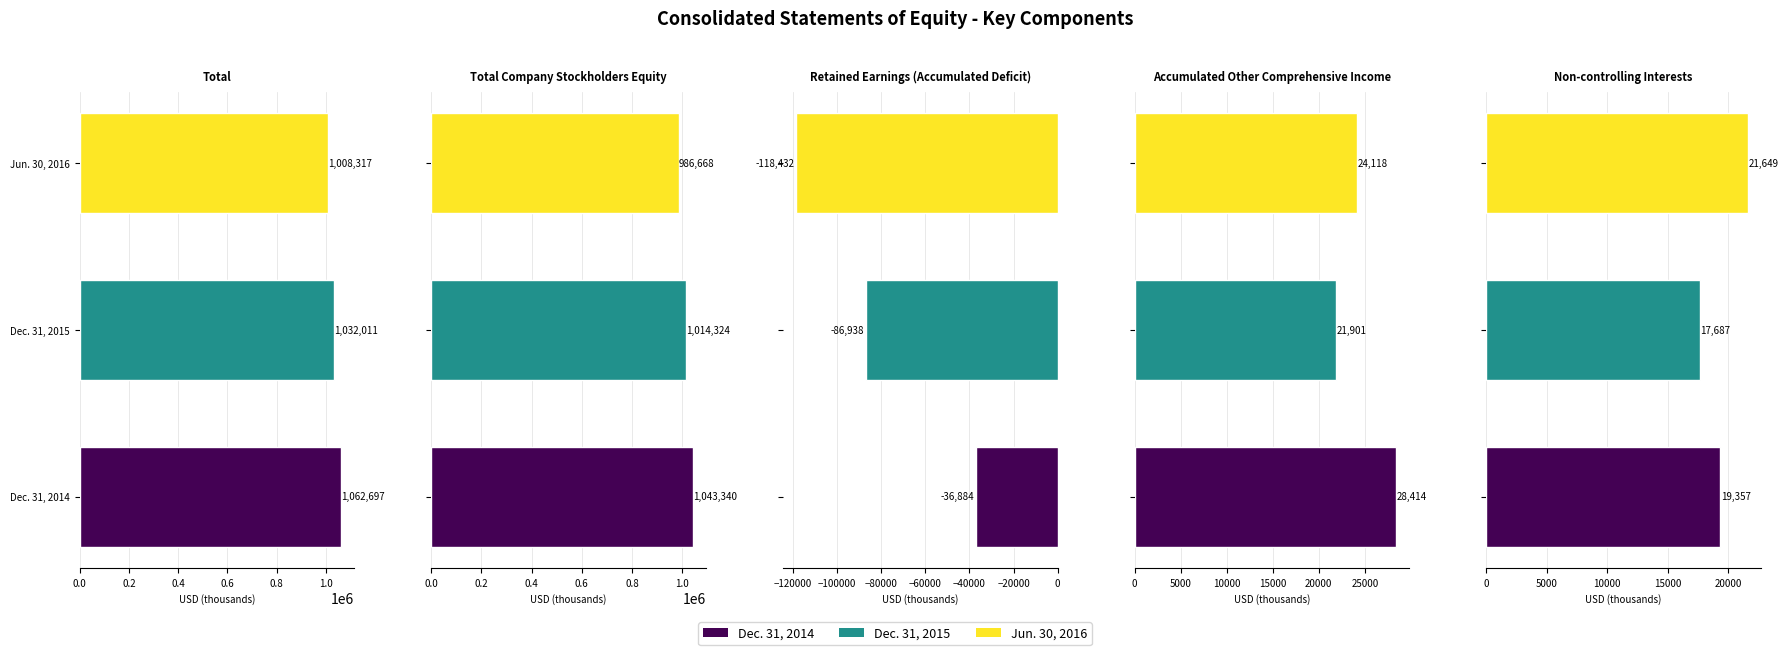

Reading left to right, extract all data points from this chart.

Total: 1062697	1032011	1008317
Total Company Stockholders Equity: 1043340	1014324	986668
Retained Earnings (Accumulated Deficit): -36884	-86938	-118432
Accumulated Other Comprehensive Income: 28414	21901	24118
Non-controlling Interests: 19357	17687	21649